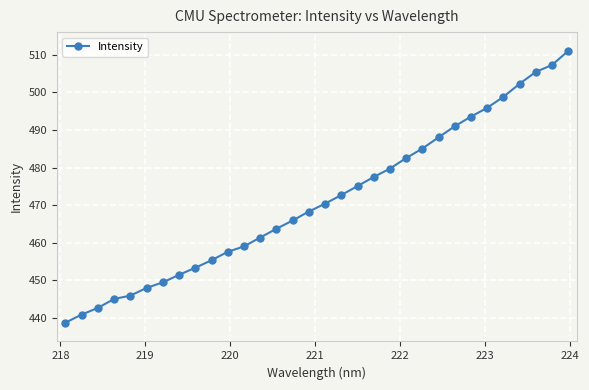

What is the maximum value shown in the chart?

511.0